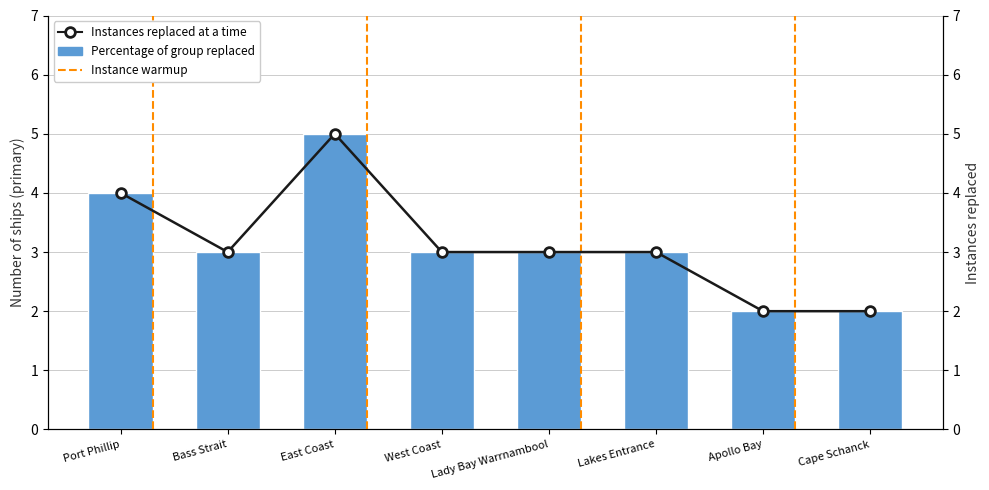

What is the total value across all series at Port Phillip?

8